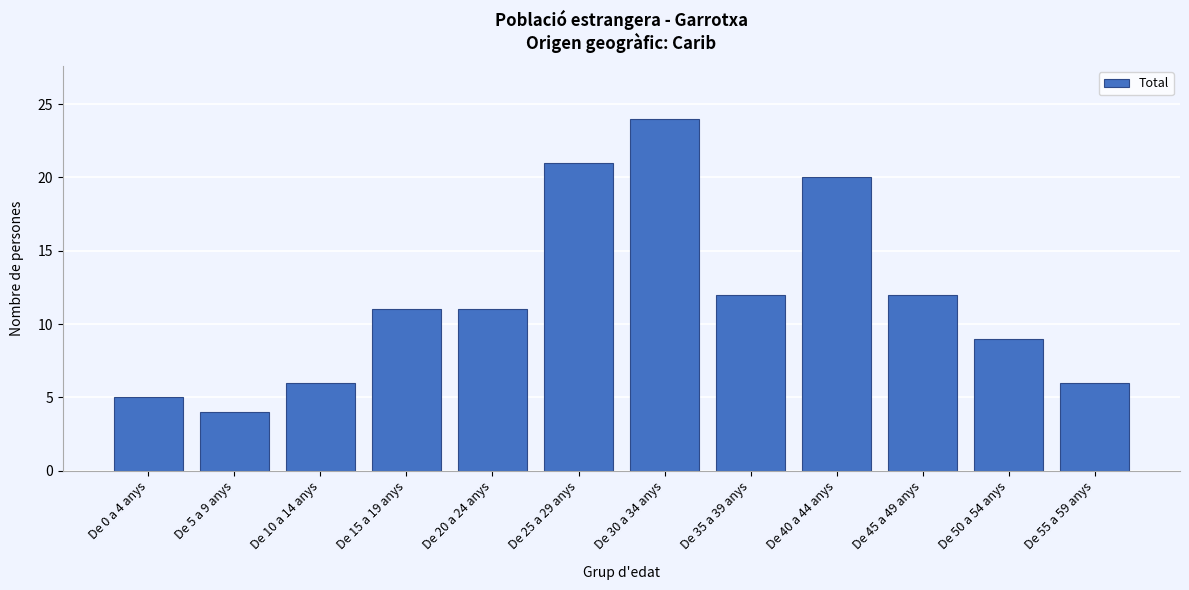

Reading left to right, what are all the values shown in this chart?

5	4	6	11	11	21	24	12	20	12	9	6